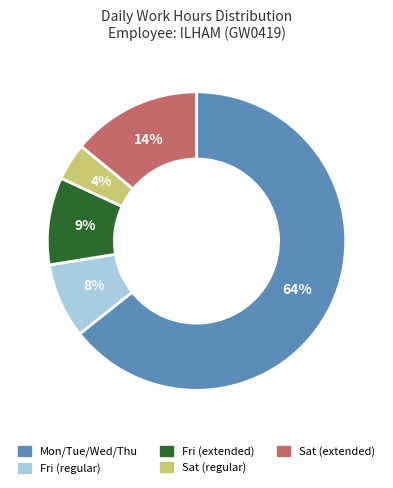

Is there a majority slice in this chart?

Yes